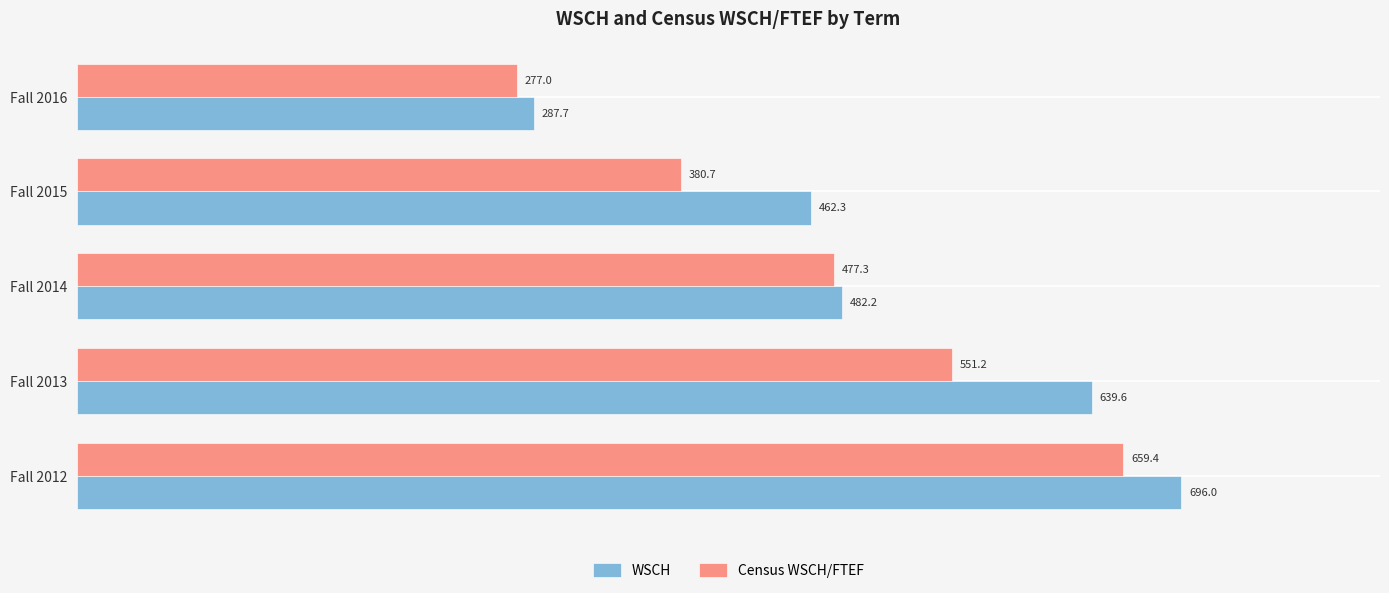

Is it true that Census WSCH/FTEF equals 75.5 at Fall 2016?

False